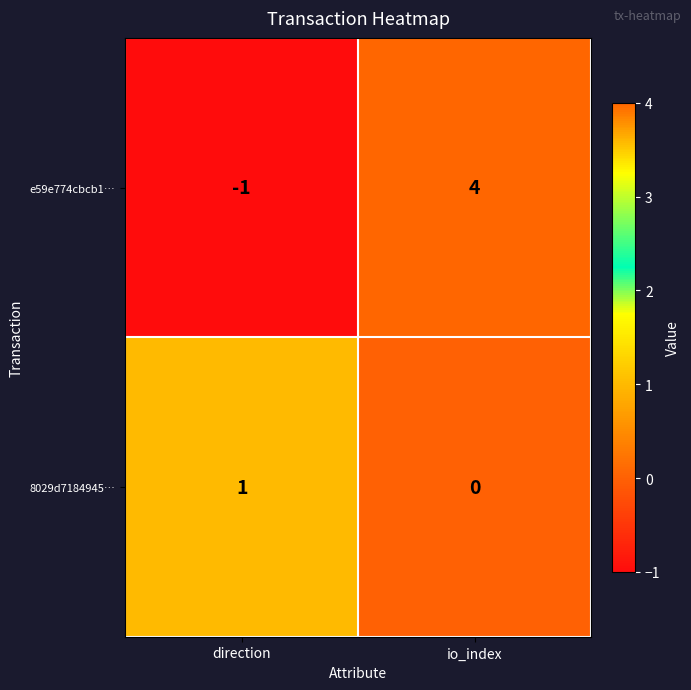

Reading left to right, what are all the values shown in this chart?

e59e774cbcb1…: -1	4
8029d7184945…: 1	0